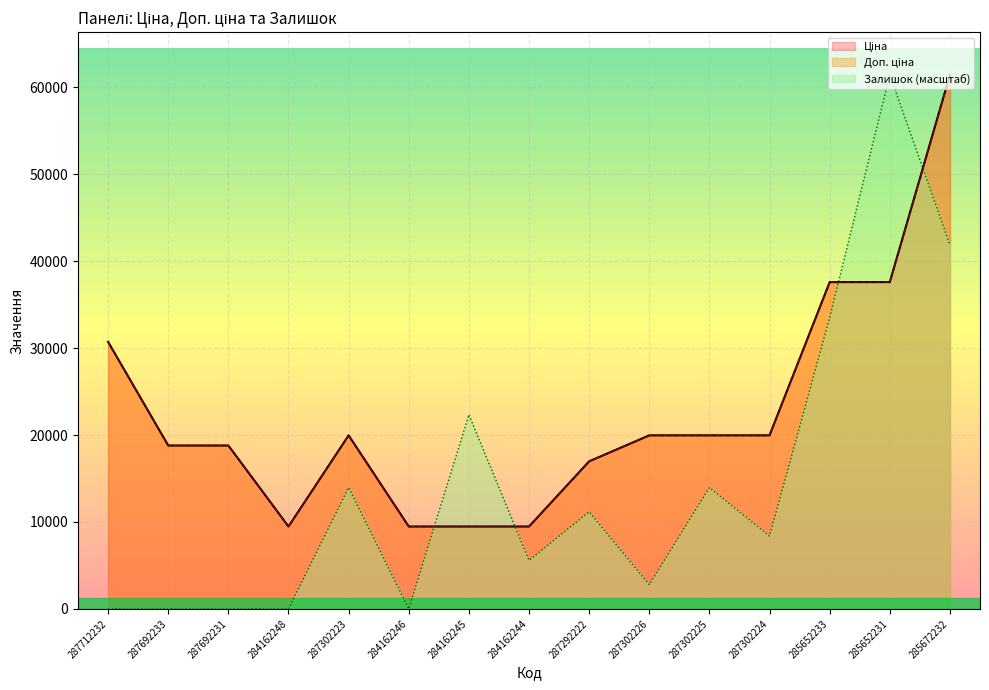

How many values in the Ціна series exceed 19964?

8